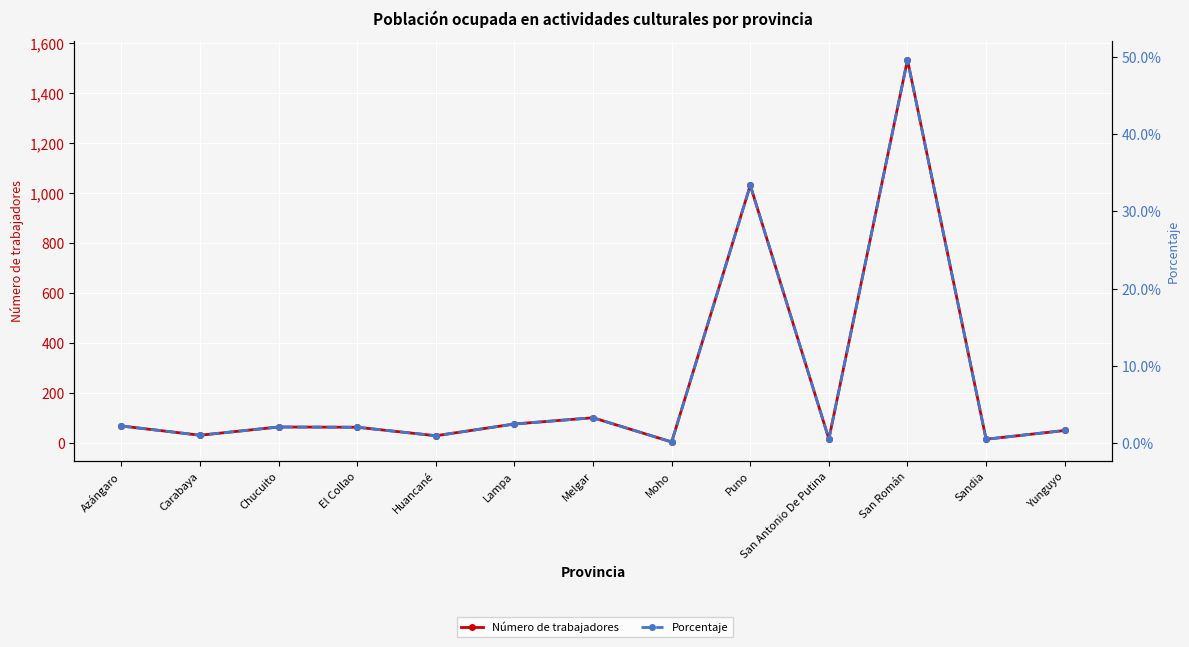

Is the value of Número de trabajadores at Huancané greater than the value of Porcentaje at Melgar?

Yes